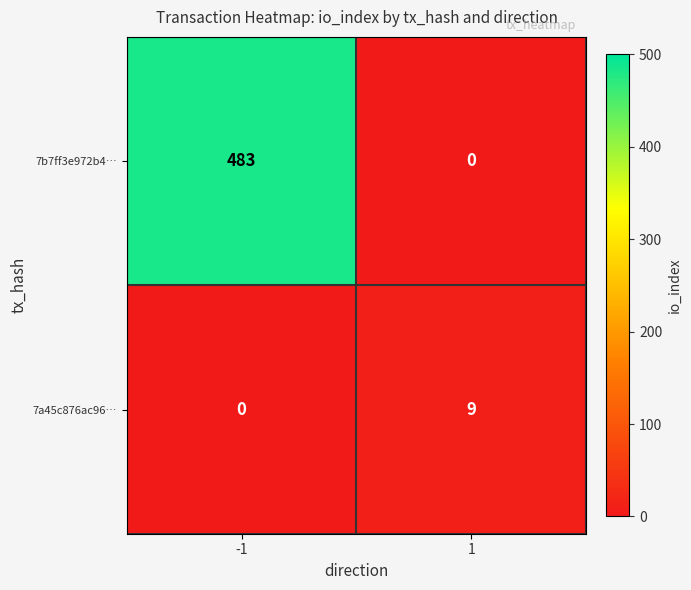

True or false: 7b7ff3e972b4… has a value of 311 at 1.

False